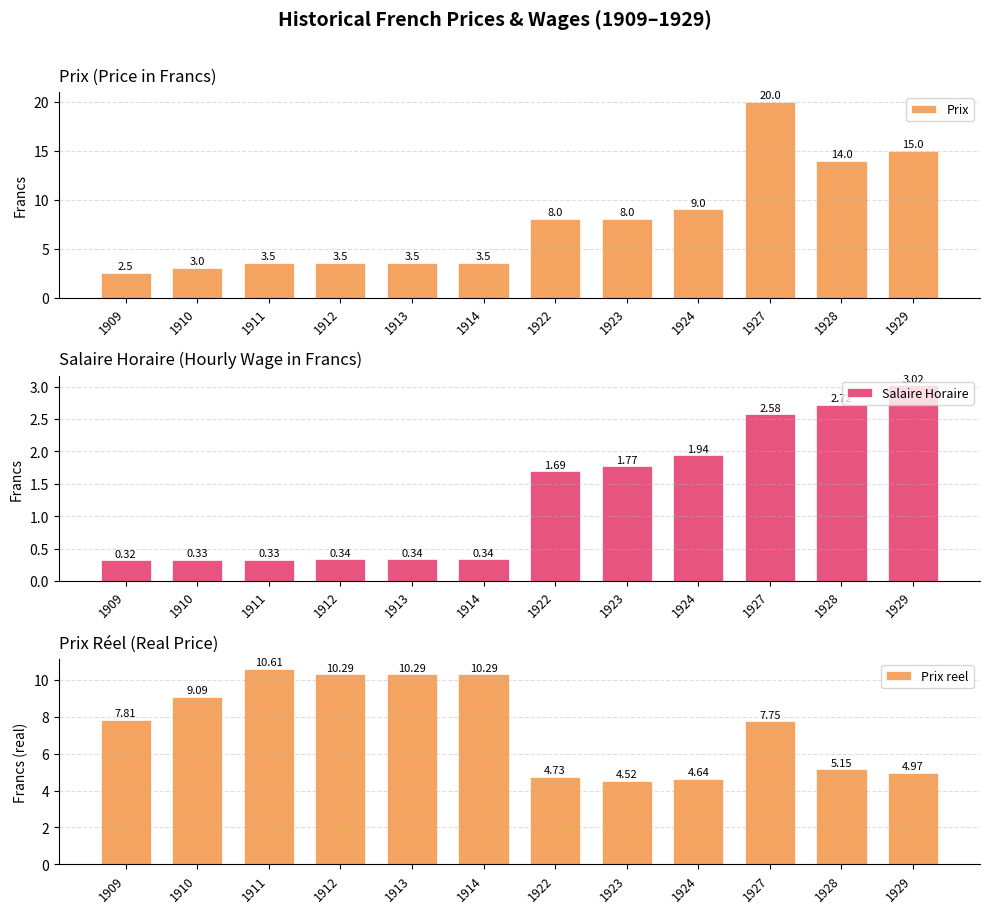

Which series has the widest spread of values?

Prix